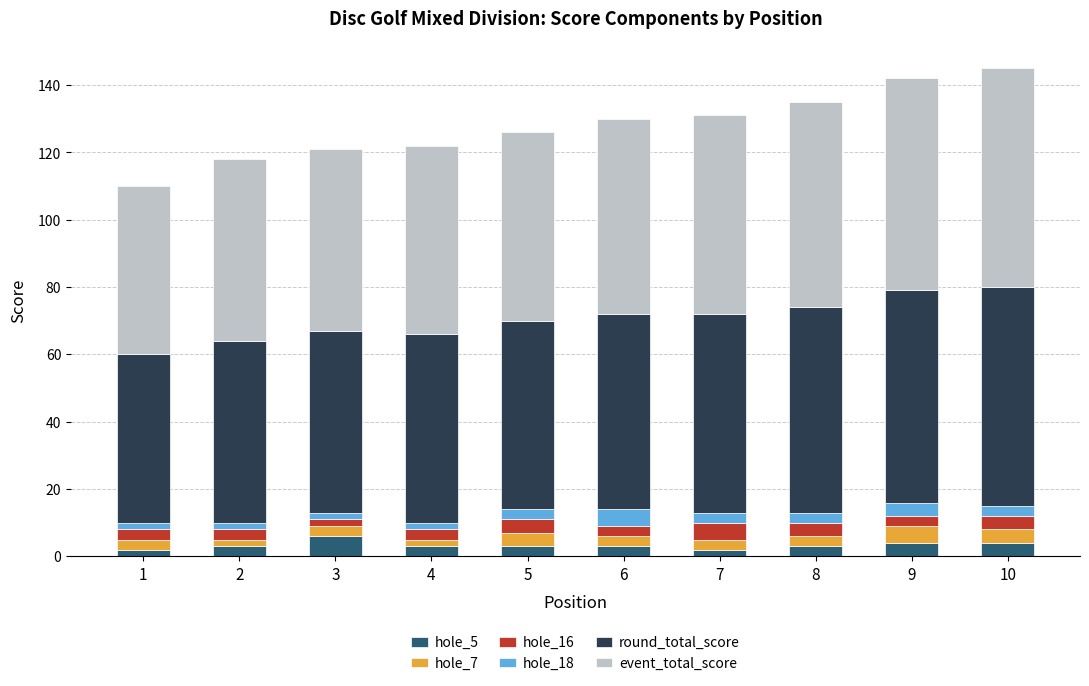

What are all the series names shown in the legend?

hole_5, hole_7, hole_16, hole_18, round_total_score, event_total_score